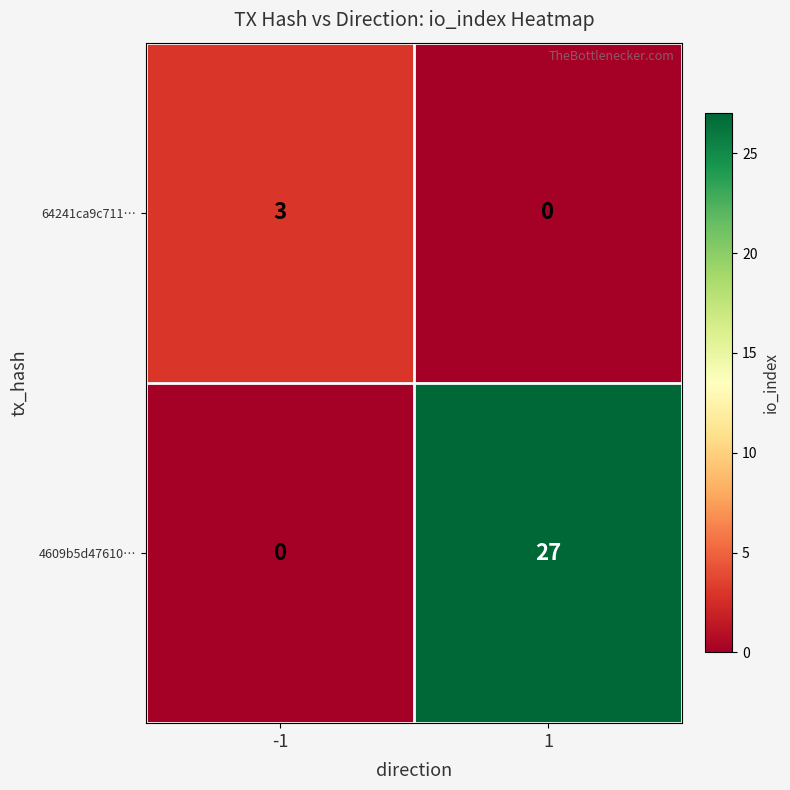

What is the spread (max minus min) of values at 1?

27